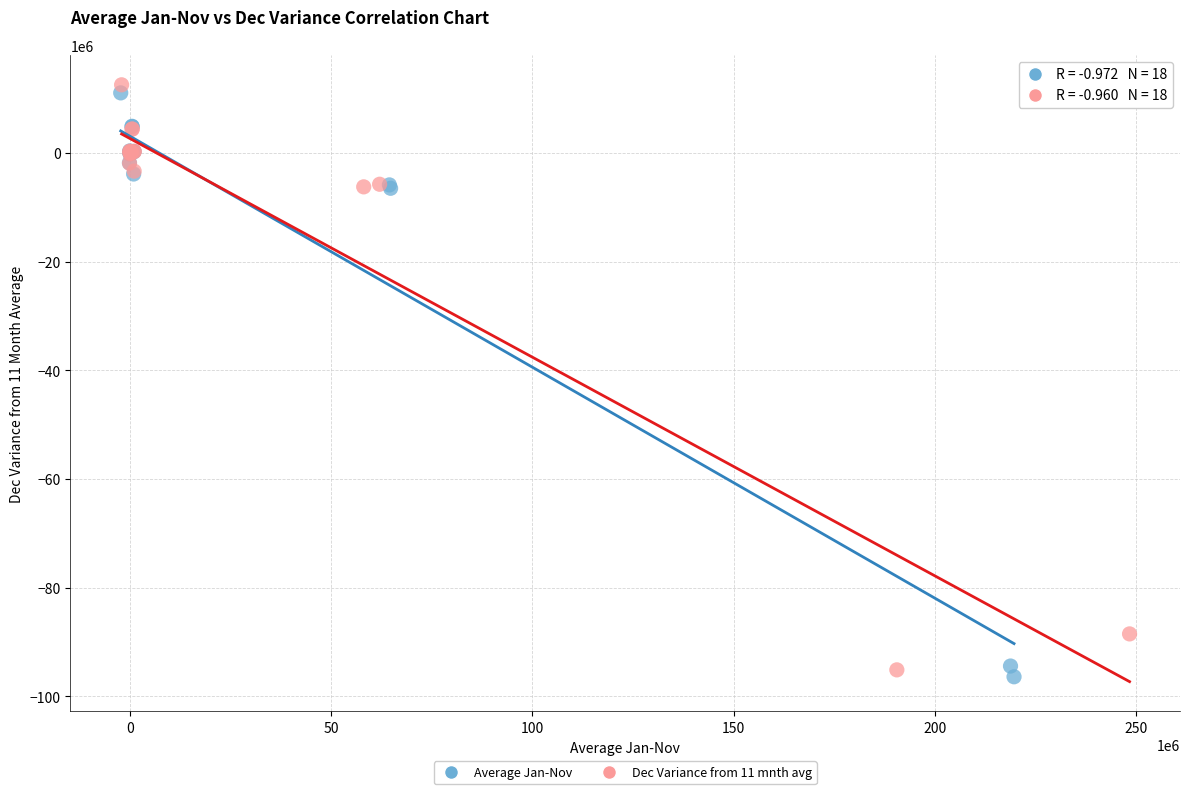

What are all the series names shown in the legend?

Average Jan-Nov, Dec Variance from 11 mnth avg